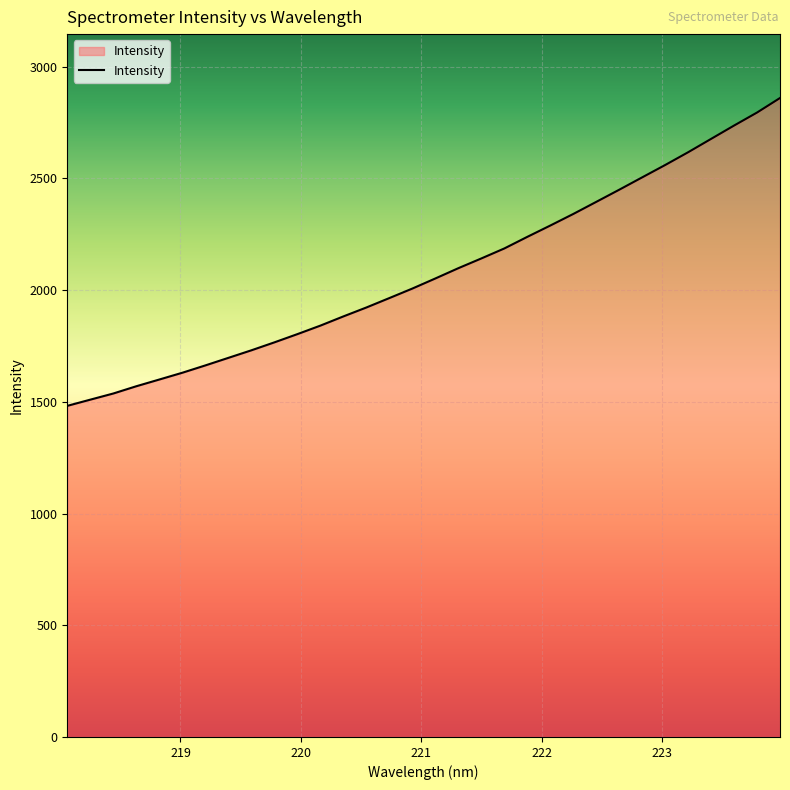

Count the number of values greater than 2052.

16